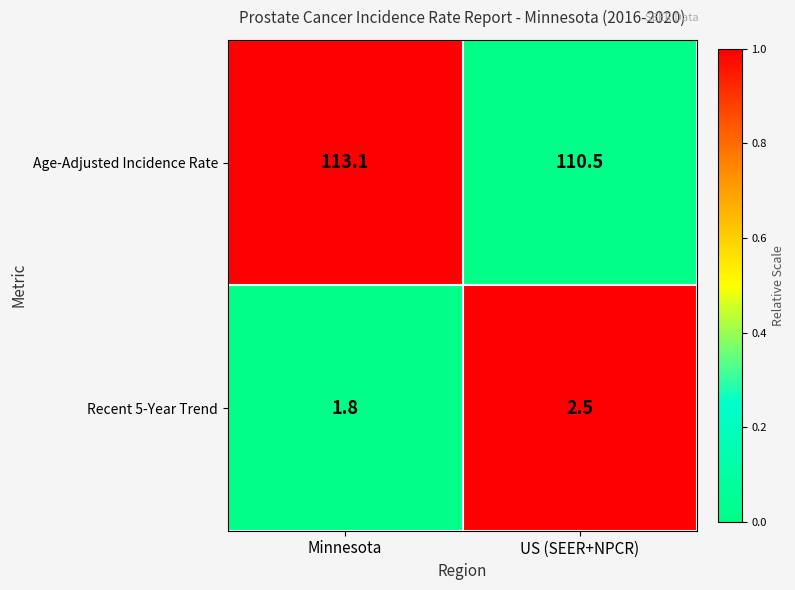

The Age-Adjusted Incidence Rate series shows 57.3 at Minnesota. True or false?

False